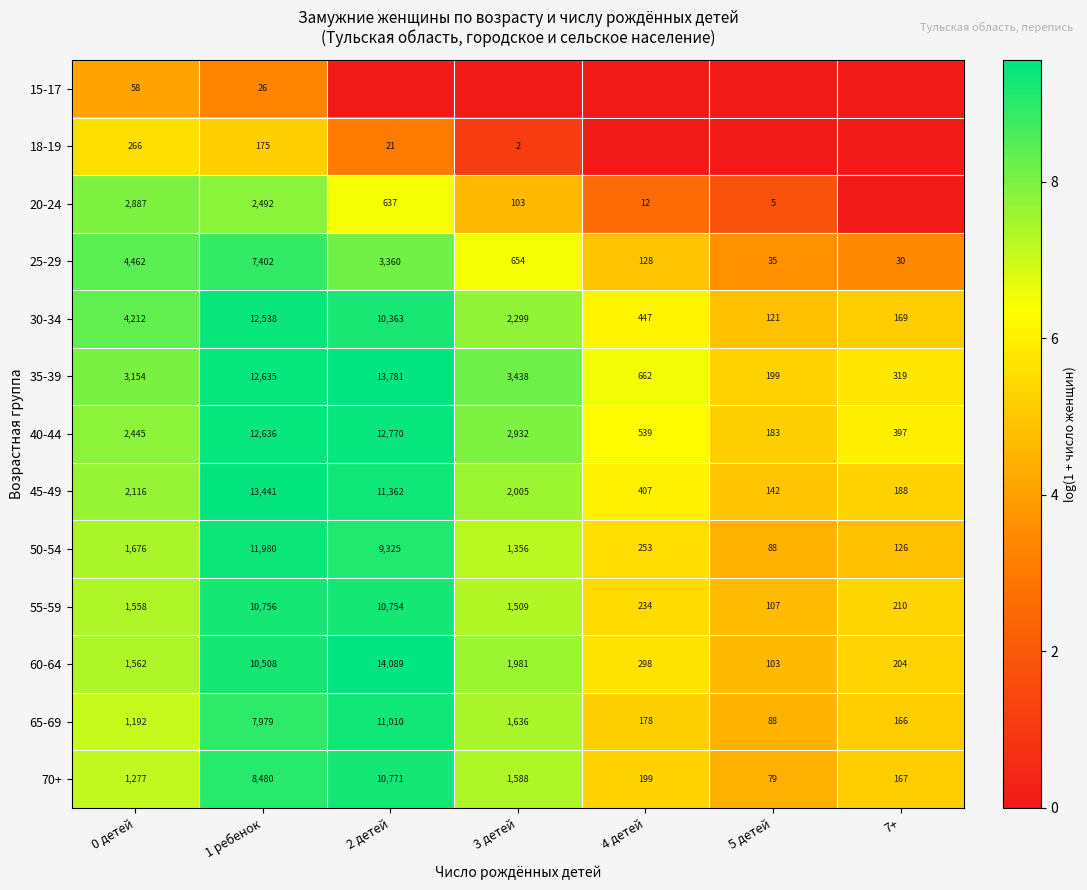

Read the 45-49 value at 3 детей, to the nearest 100.

2000